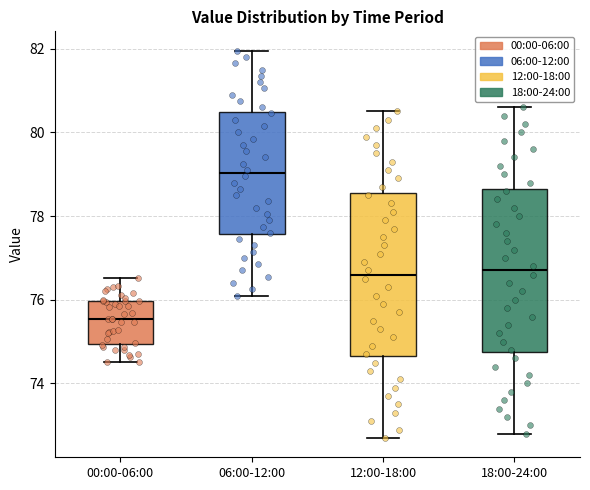

Reading left to right, read every box against the y-axis: the position of its median line, the range the box covers, and the ends of its whiskers. The values are not printed on the chart, so give them approximately, as read against the axis.

00:00-06:00: median 75.6, box 75.0 to 76.0, whiskers 74.6 to 76.6
06:00-12:00: median 79.0, box 77.6 to 80.4, whiskers 76.2 to 82.0
12:00-18:00: median 76.6, box 74.6 to 78.6, whiskers 72.8 to 80.6
18:00-24:00: median 76.8, box 74.8 to 78.6, whiskers 72.8 to 80.6